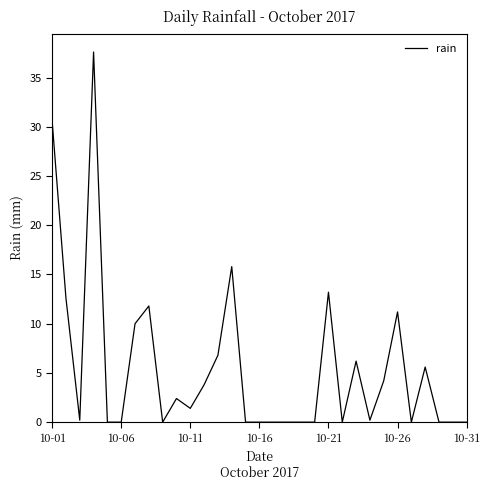

What is the greatest value displayed?

37.6